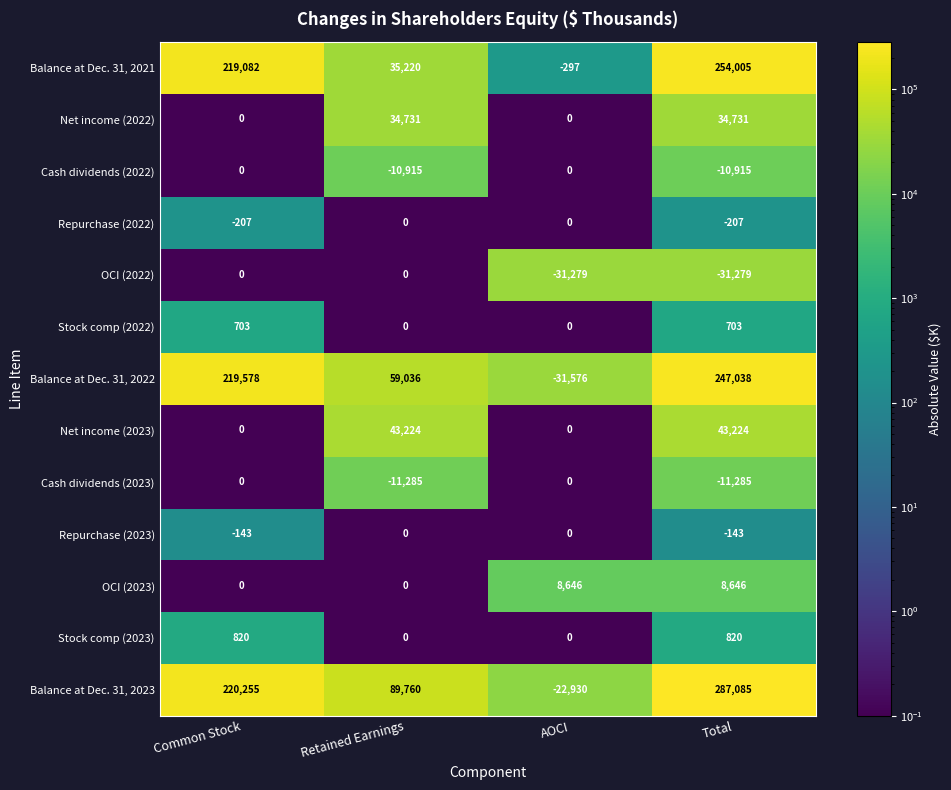

Is the value of OCI (2023) at AOCI greater than the value of Stock comp (2023) at Common Stock?

Yes